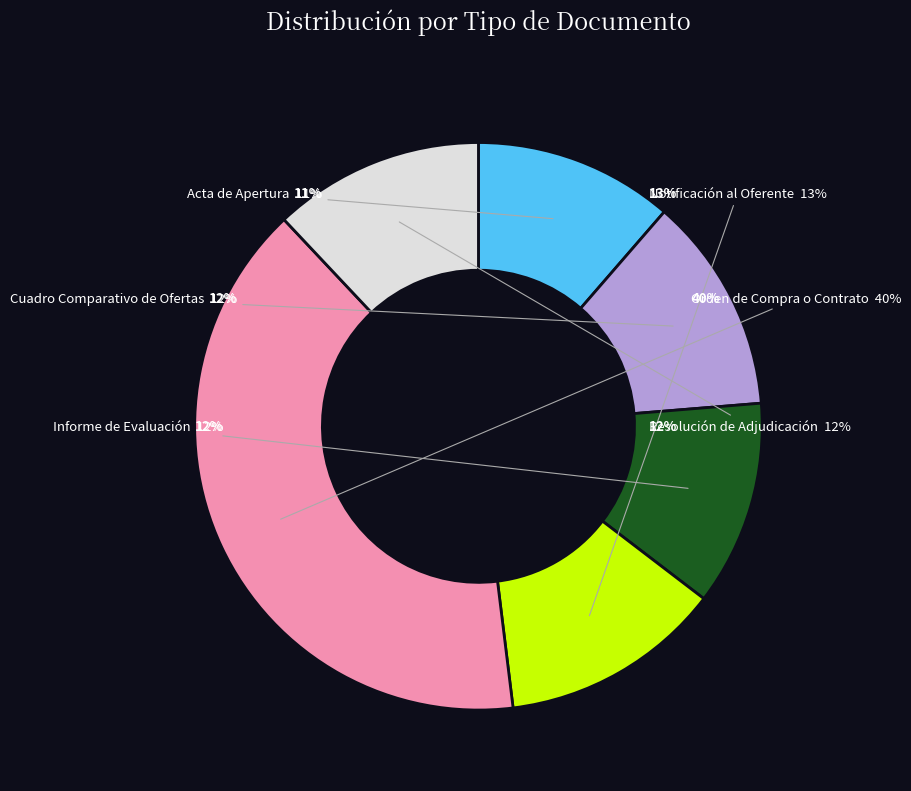

Which category has the smallest portion of the pie?

Acta de Apertura